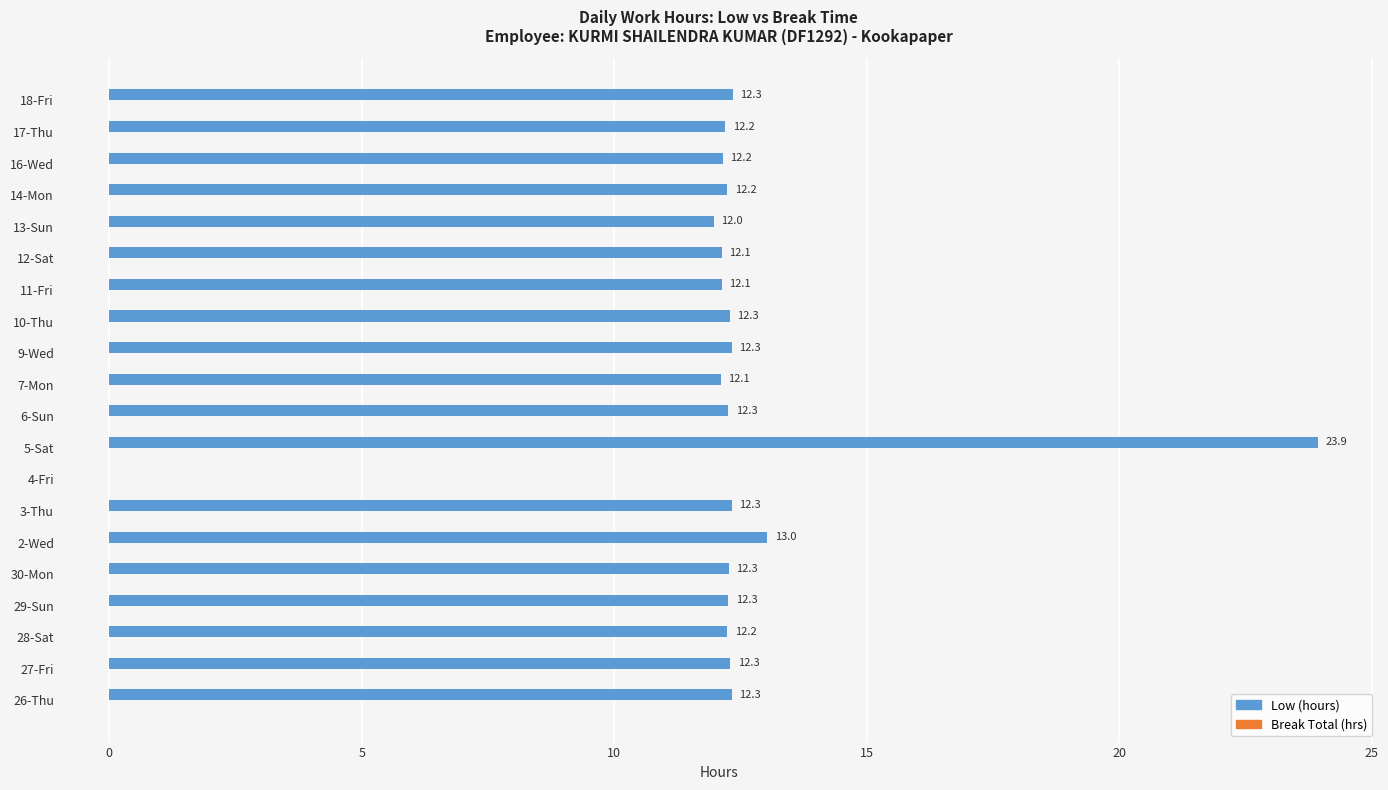

Is it true that the value at 13-Sun is 5.1?

False